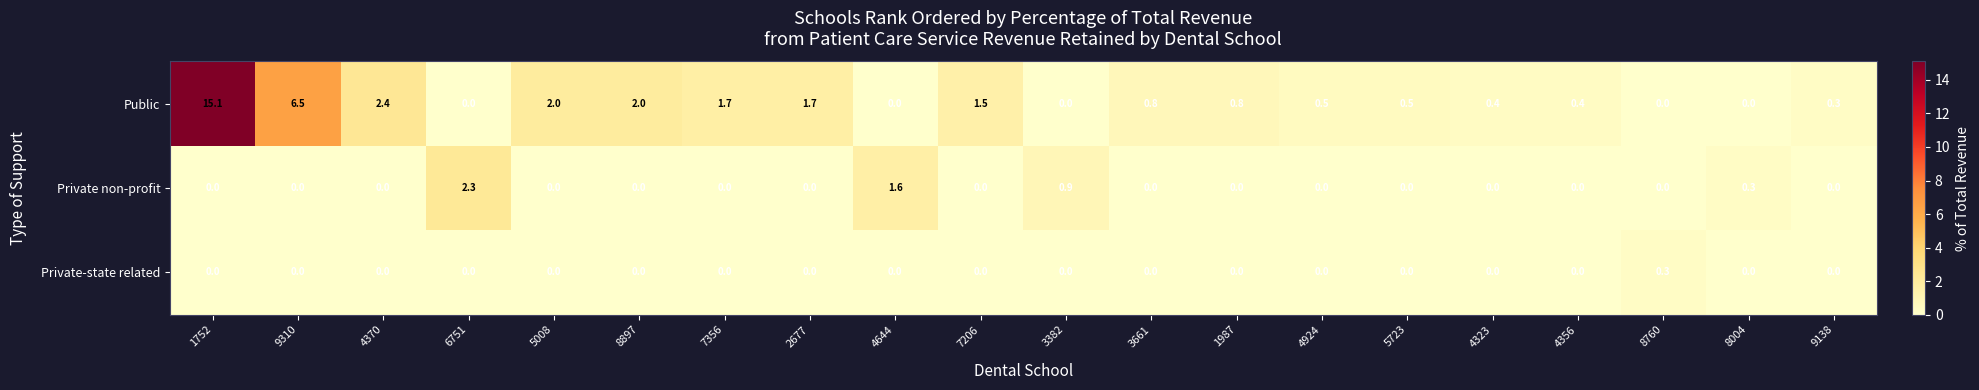

What is the total value across all series at 3661?

0.8